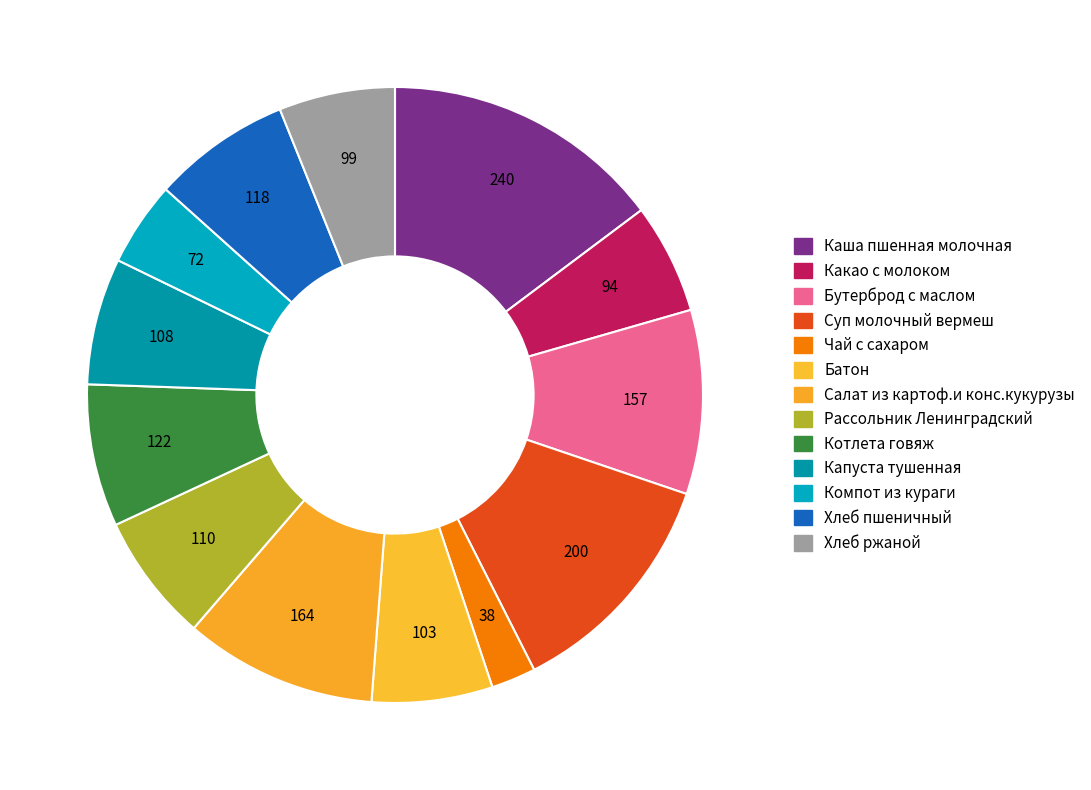

Does Какао с молоком represent more than half of the total?

No